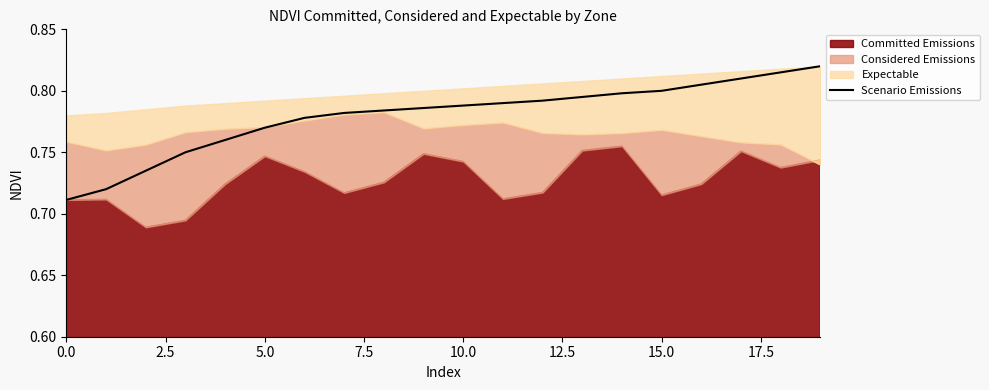

True or false: the data shows 0.2 at 17.

False